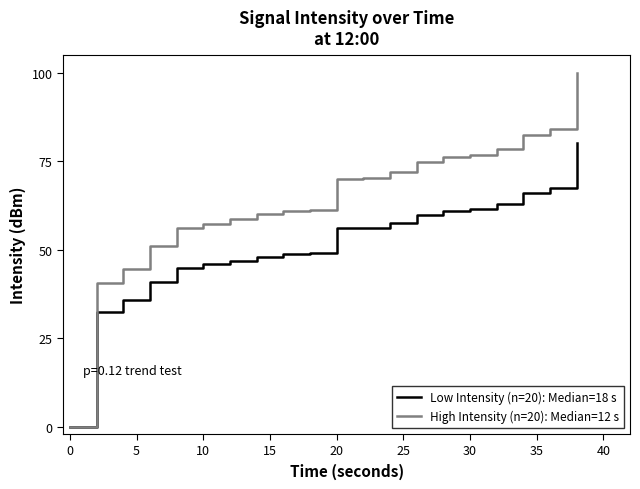

Which series has the largest range (max minus min)?

High Intensity (n=20): Median=12 s